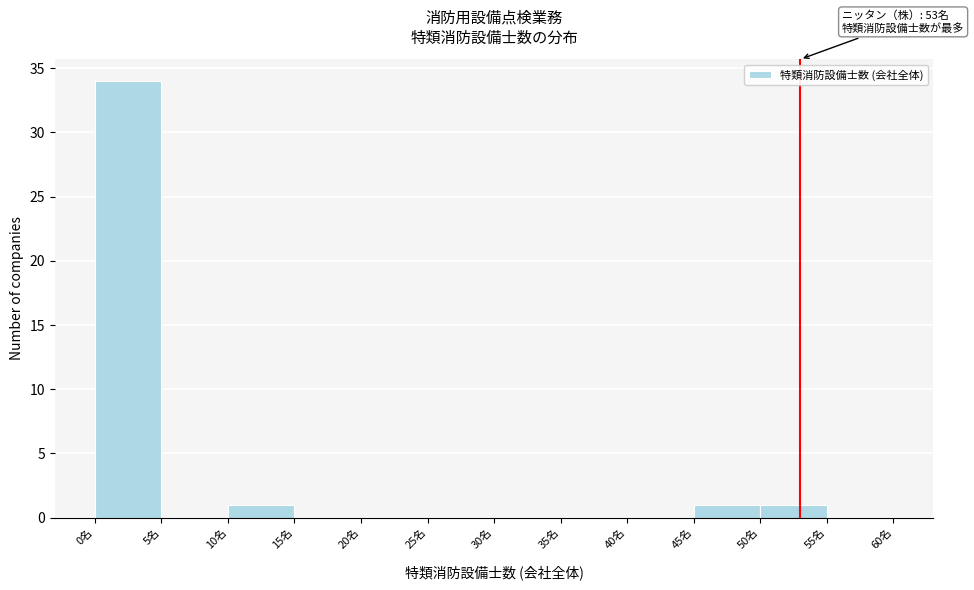

Which range on the x-axis has the tallest bar?

0 to 5